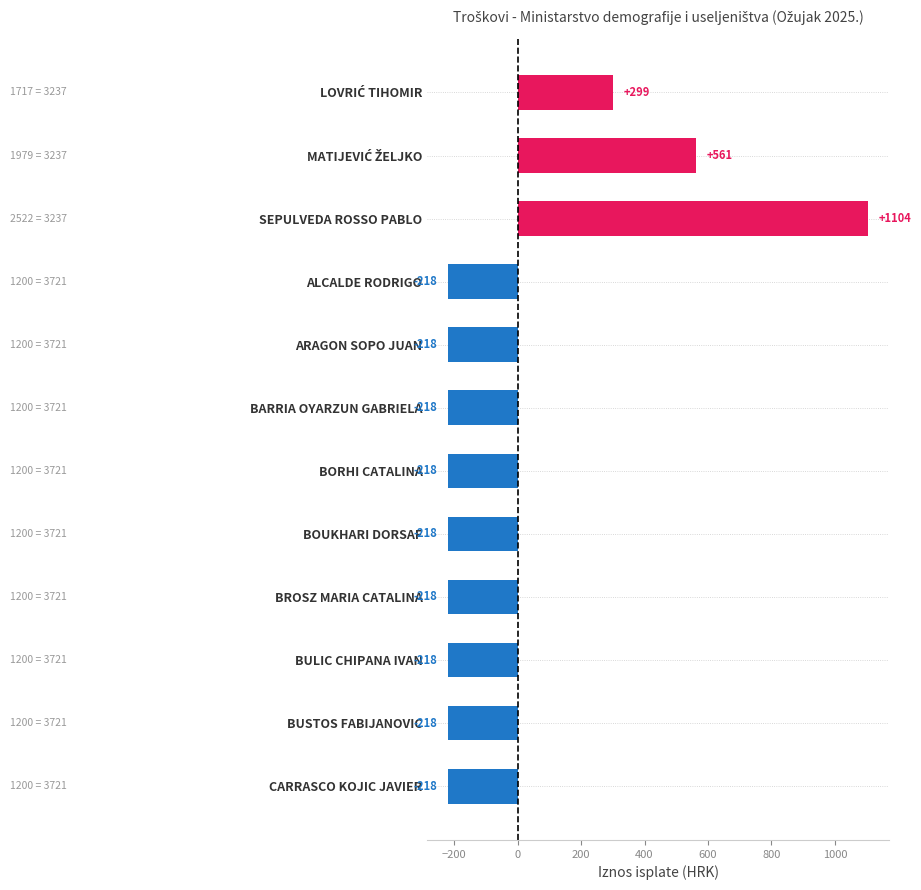

What is the smallest value displayed?

-218.2